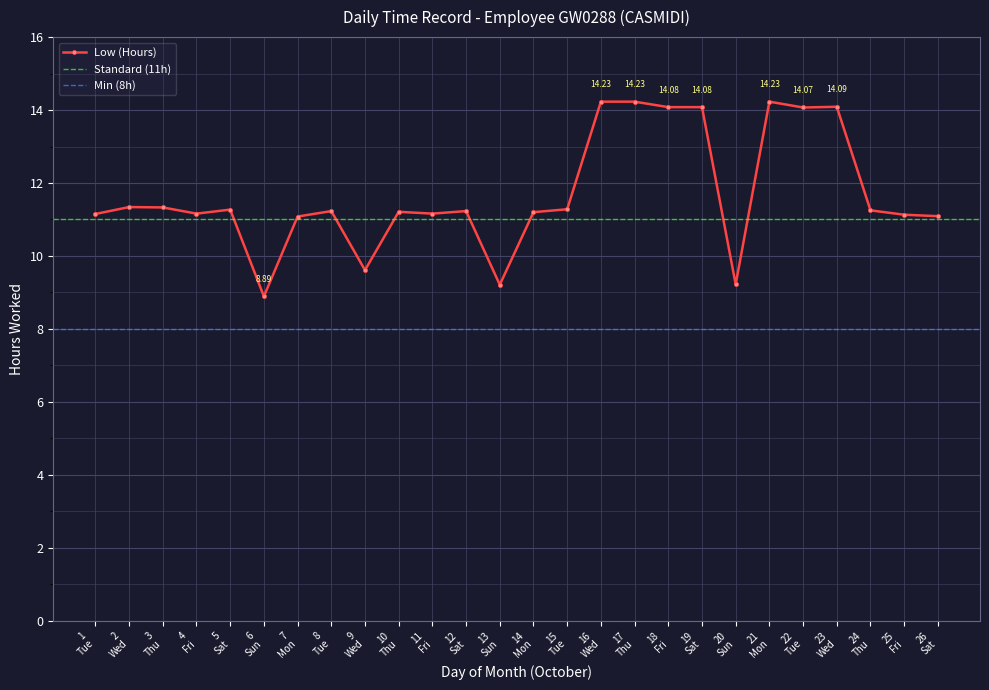

Count the number of categories in the chart.

26